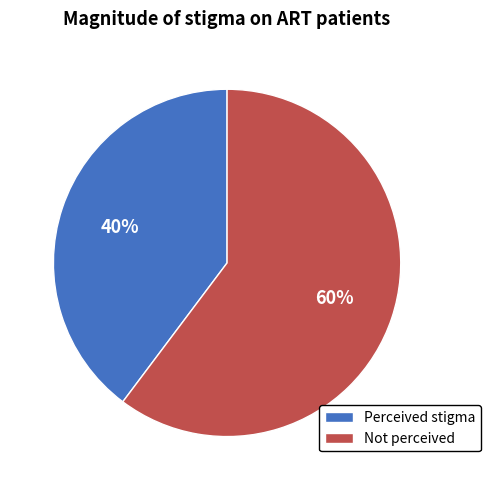

To the nearest percent, what portion does Not perceived represent?

60%